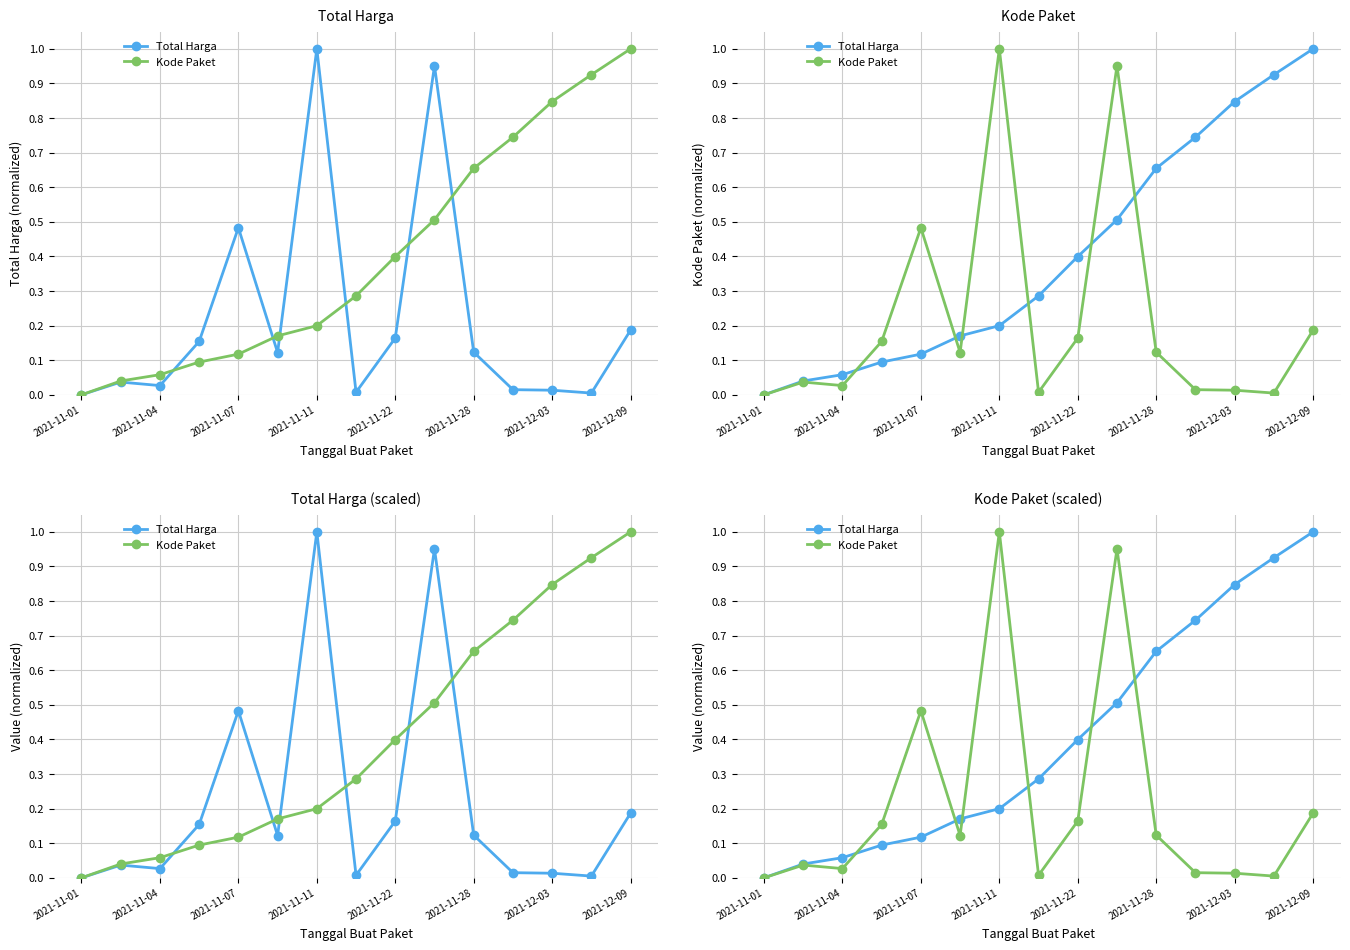

At which category is the sum across all series the highest?

9